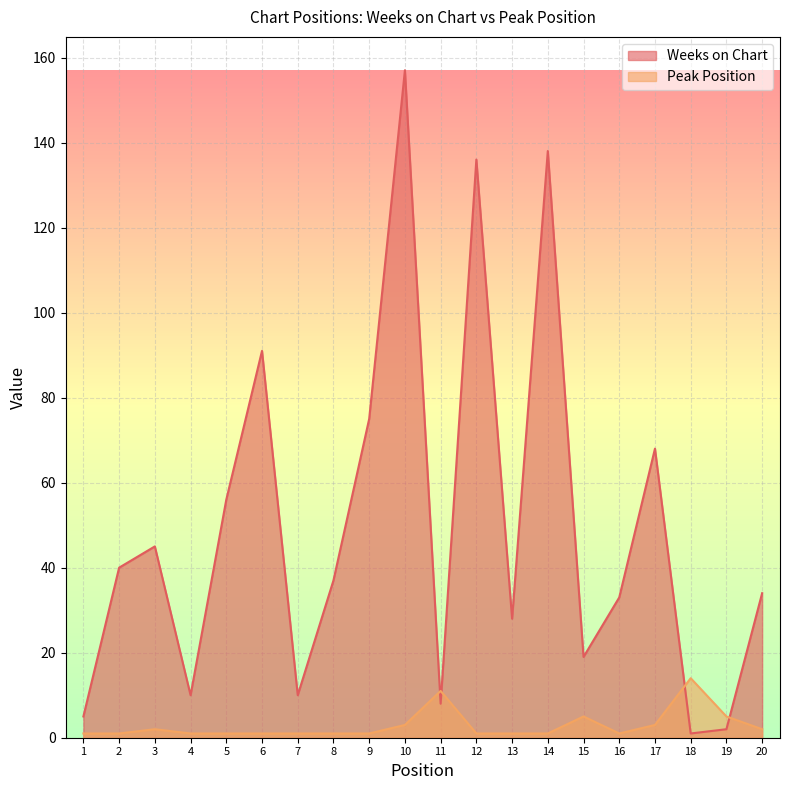

What is the sum of the Peak Position values at 10 and 18?

17